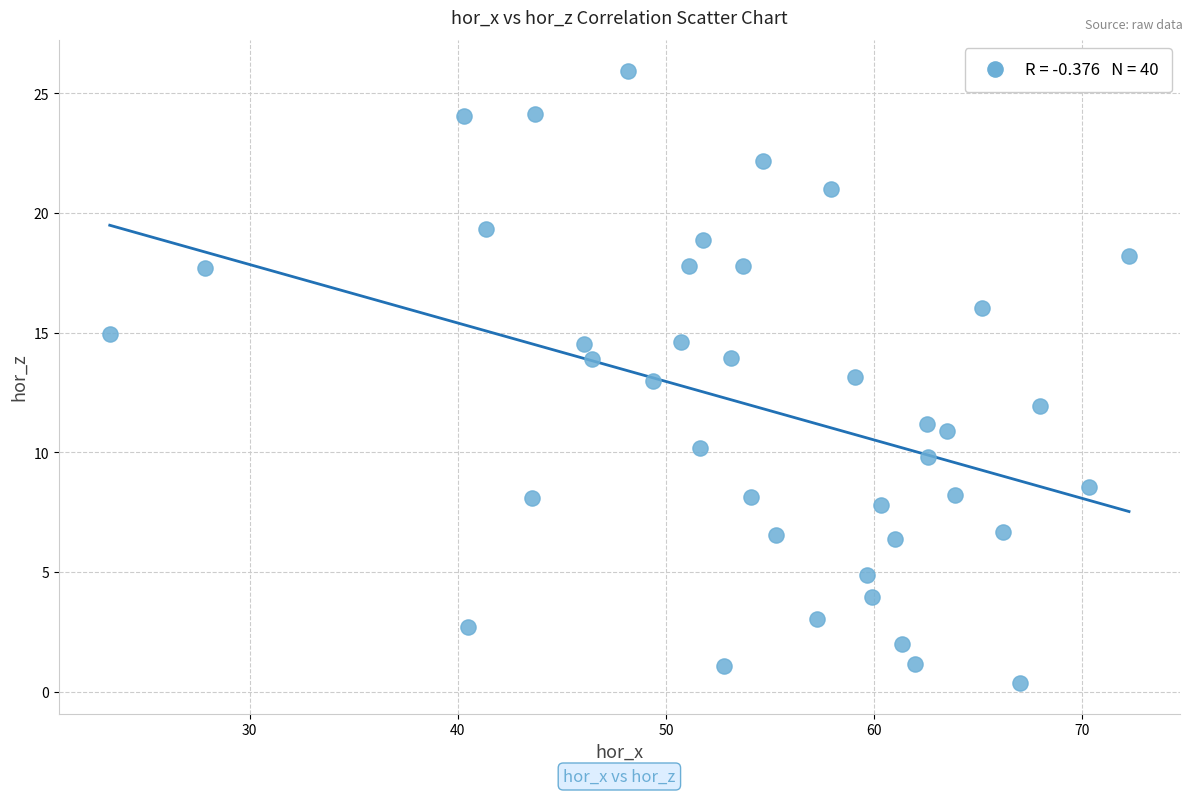

What is the range of Y values (max minus min)?

25.6